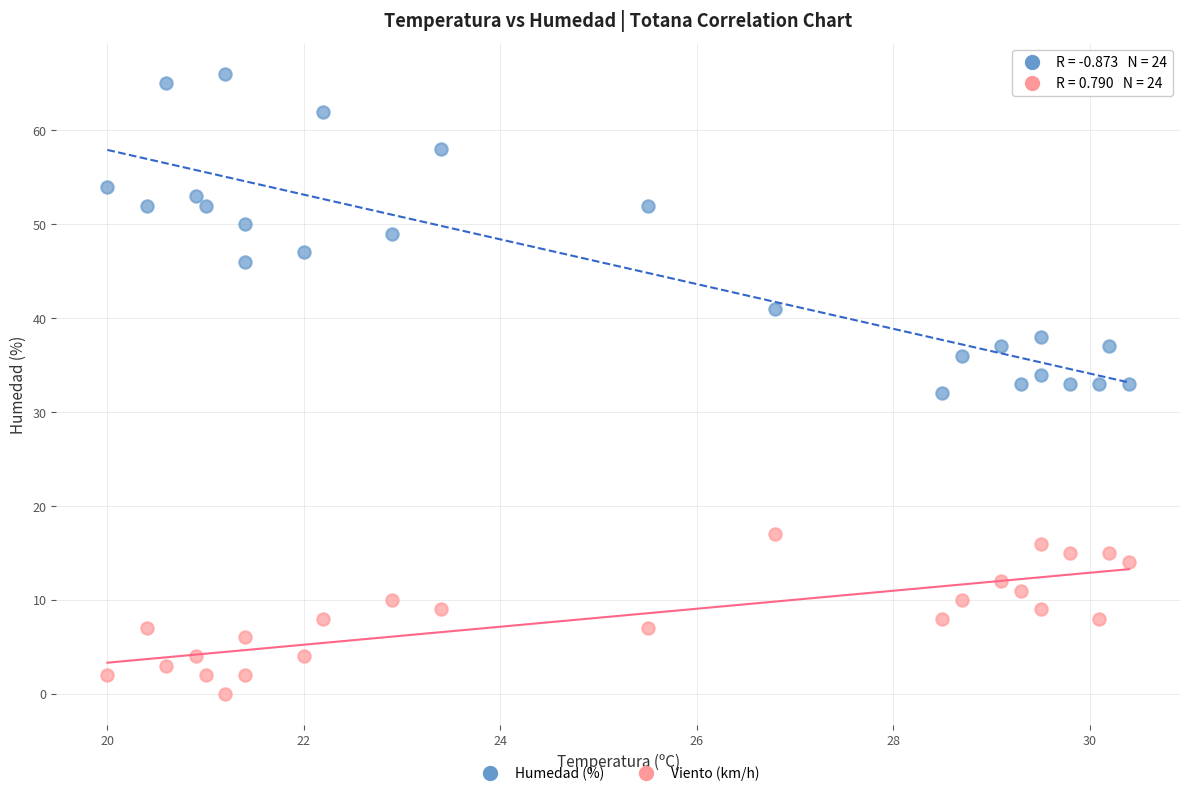

Across all data points, what is the range of Y values (max minus min)?

66